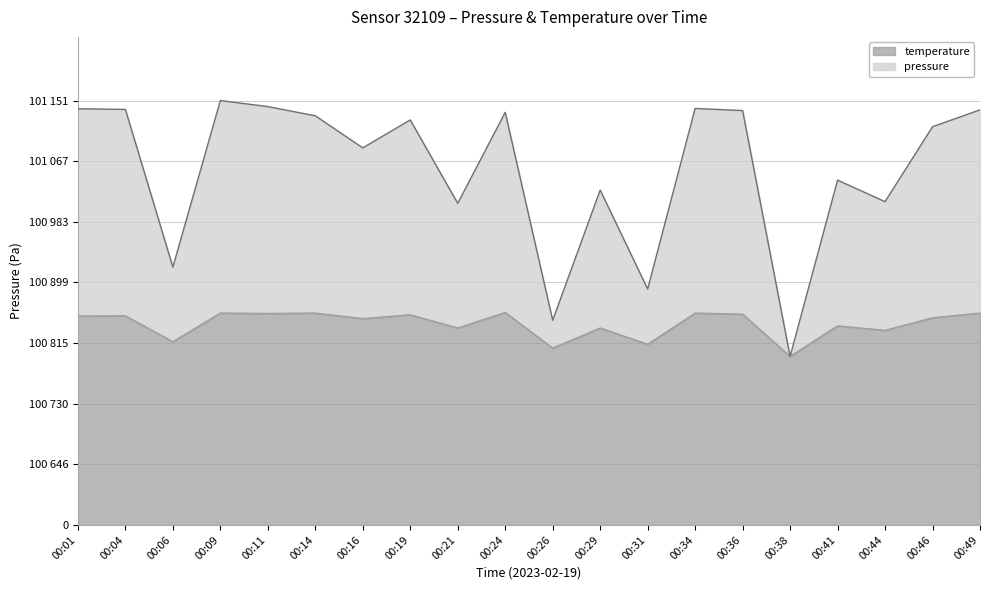

Between 00:29 and 00:49, which series saw the biggest shift?

pressure